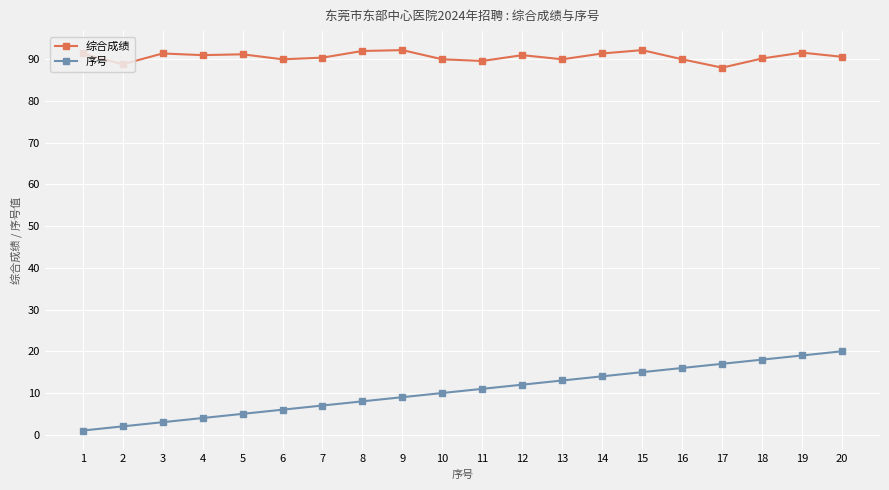

At which label is 序号 closest to 10?

10